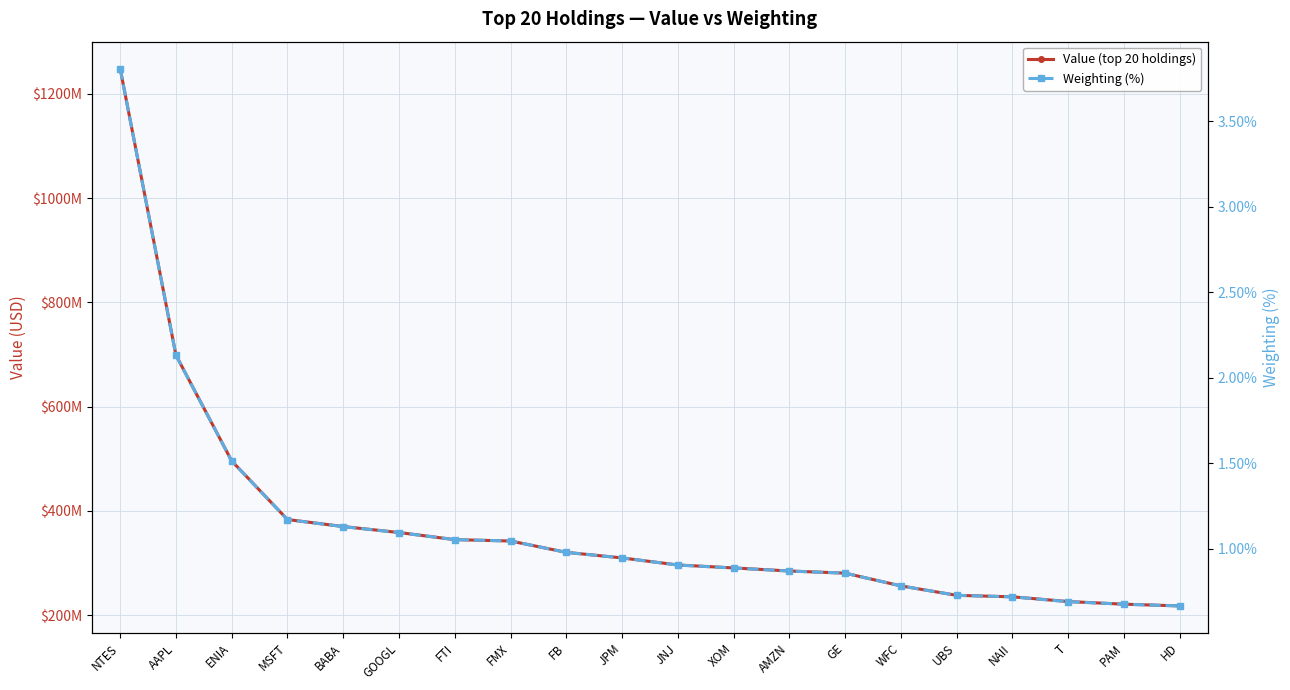

How many lines are shown in the chart?

2